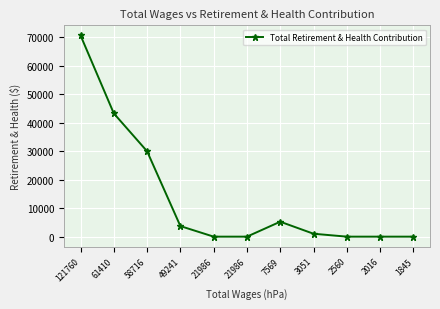

Does the chart have visible grid lines?

Yes